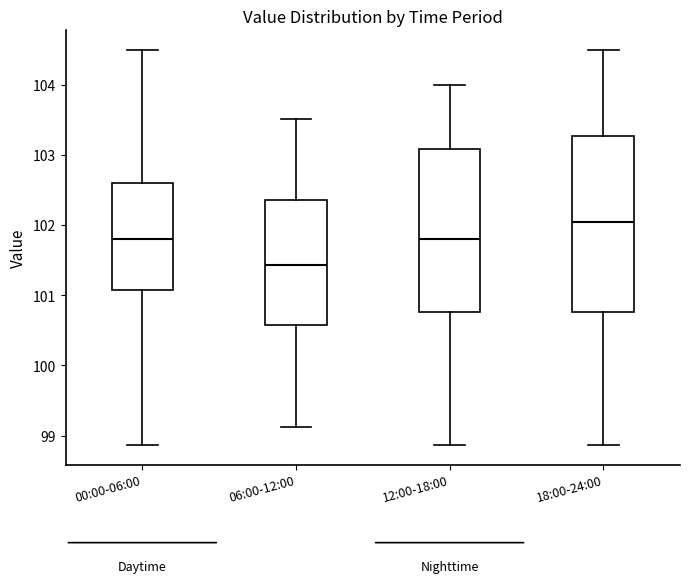

Reading left to right, transcribe this box plot: for each box, give where its median line is, the range the box spans, and where its two whiskers end, as read against the y-axis. The values are not printed on the chart, so give them approximately, as read against the axis.

00:00-06:00: median 101.8, box 101.1 to 102.6, whiskers 98.9 to 104.5
06:00-12:00: median 101.4, box 100.6 to 102.4, whiskers 99.1 to 103.5
12:00-18:00: median 101.8, box 100.8 to 103.1, whiskers 98.9 to 104.0
18:00-24:00: median 102.1, box 100.8 to 103.3, whiskers 98.9 to 104.5